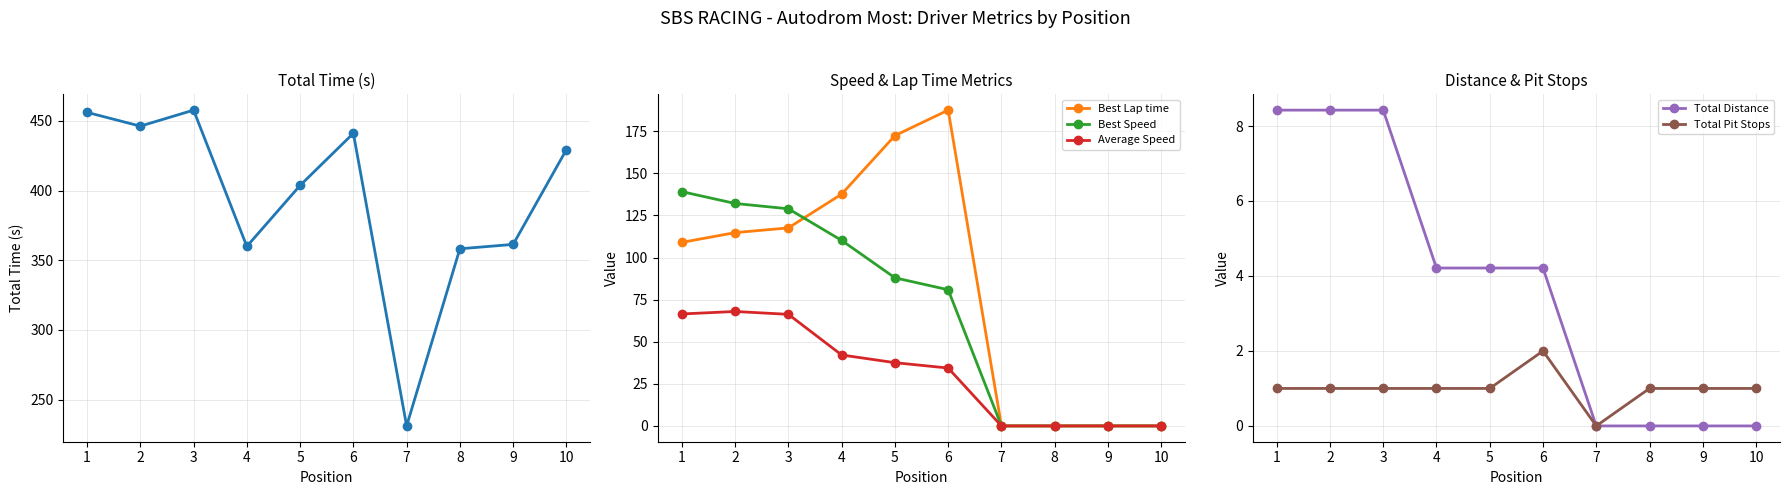

How many data points does each series have?

10